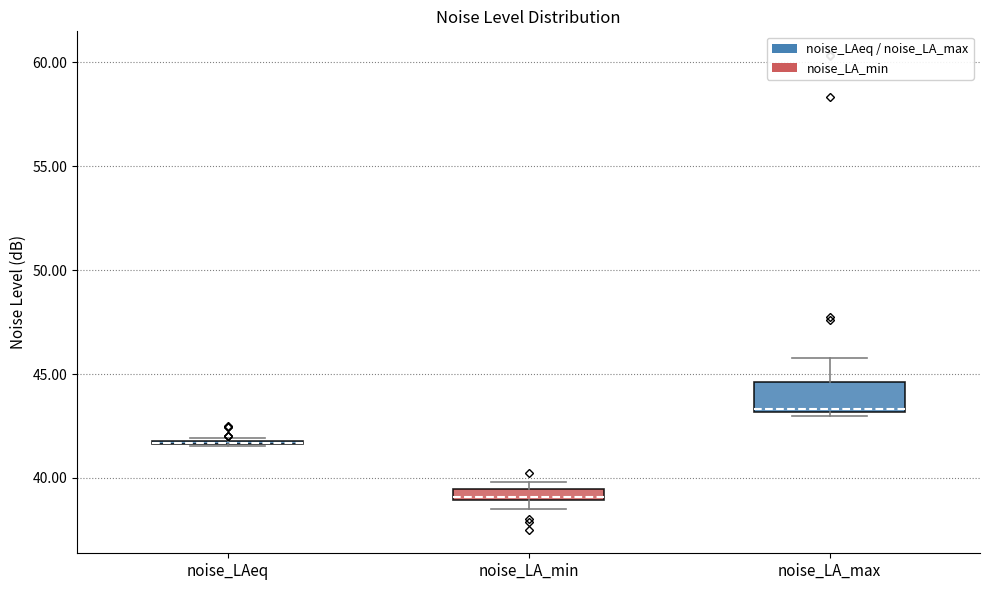

Where is the lower edge of the box for noise_LA_min on the y-axis? The values are not printed on the chart, so give them approximately, as read against the axis.

39.0